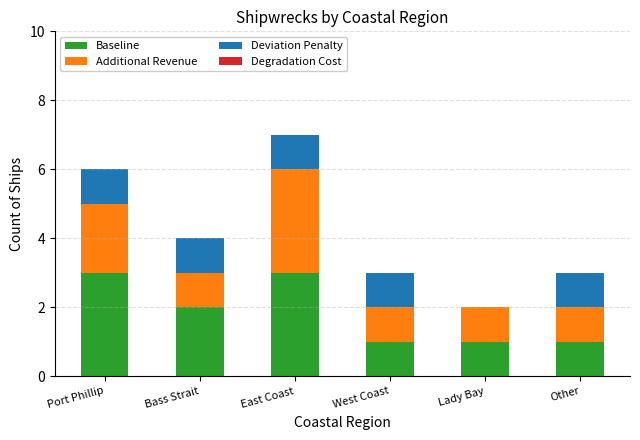

The value of Baseline at Other is 1. True or false?

True